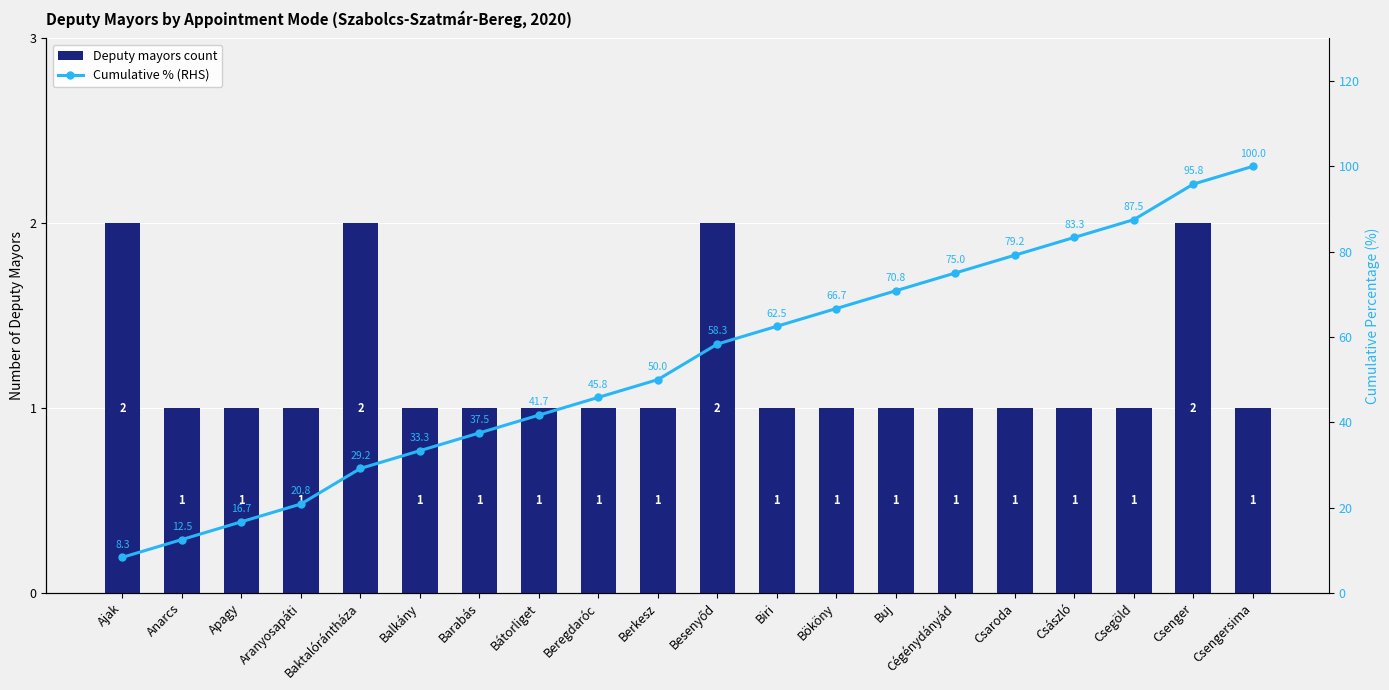

Reading left to right, transcribe all the data shown in this chart.

Deputy mayors count: Ajak=2.0	Anarcs=1.0	Apagy=1.0	Aranyosapáti=1.0	Baktalórántháza=2.0	Balkány=1.0	Barabás=1.0	Bátorliget=1.0	Beregdaróc=1.0	Berkesz=1.0	Besenyőd=2.0	Biri=1.0	Bököny=1.0	Buj=1.0	Cégénydányád=1.0	Csaroda=1.0	Császló=1.0	Csegöld=1.0	Csenger=2.0	Csengersima=1.0
Cumulative % (RHS): Ajak=8.3	Anarcs=12.5	Apagy=16.7	Aranyosapáti=20.8	Baktalórántháza=29.2	Balkány=33.3	Barabás=37.5	Bátorliget=41.7	Beregdaróc=45.8	Berkesz=50.0	Besenyőd=58.3	Biri=62.5	Bököny=66.7	Buj=70.8	Cégénydányád=75.0	Csaroda=79.2	Császló=83.3	Csegöld=87.5	Csenger=95.8	Csengersima=100.0